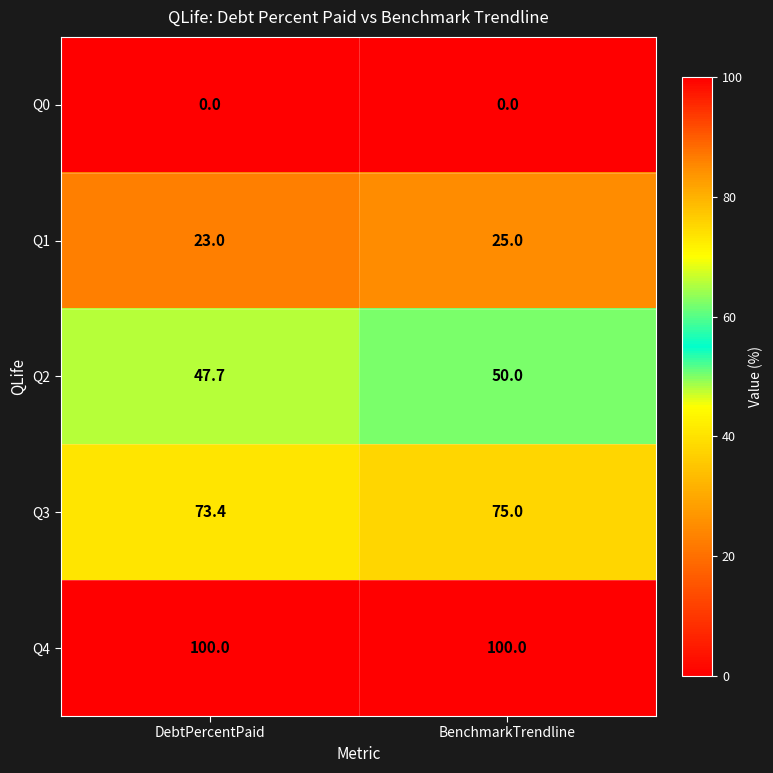

List the series in order of their peak value, highest first.

Q4, Q3, Q2, Q1, Q0